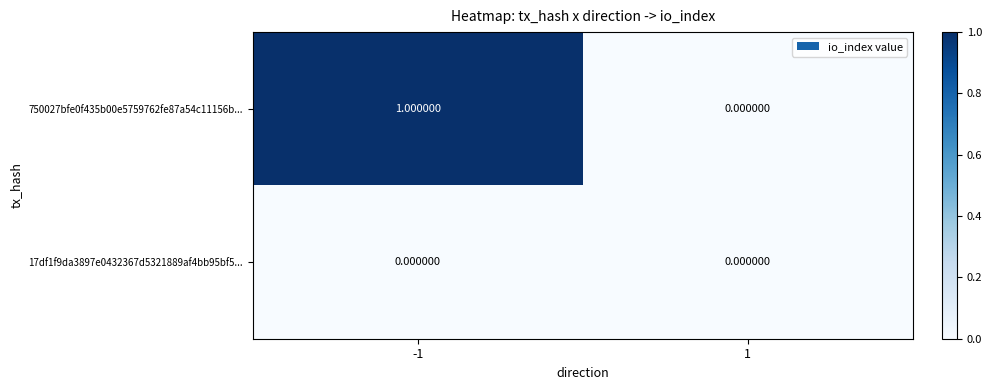

How many categories are shown in the chart?

2